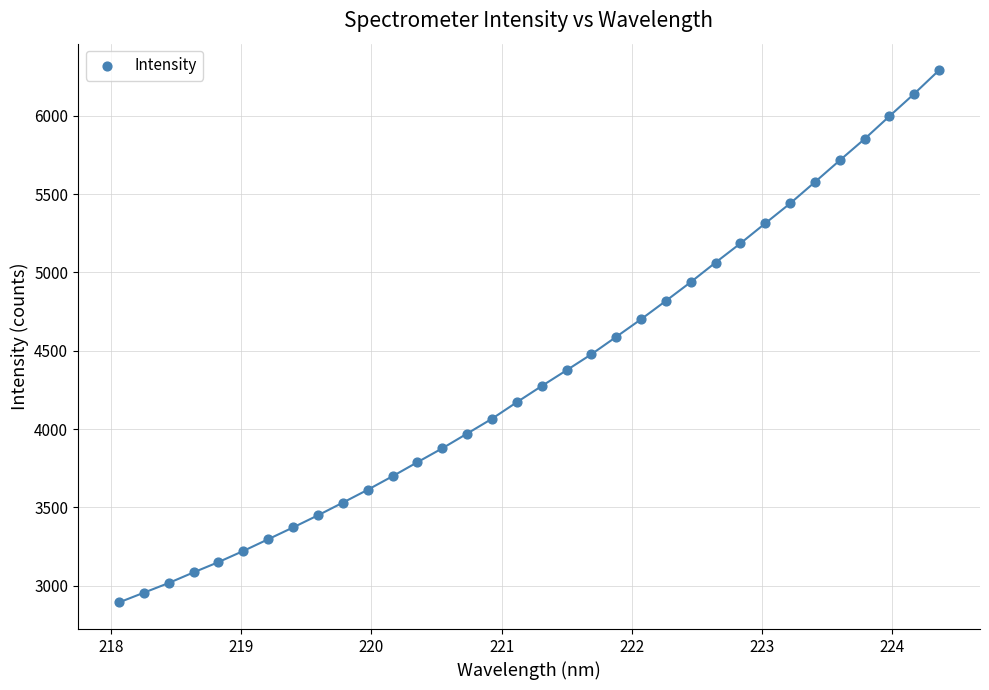

What is the range of Y values (max minus min)?

3397.2